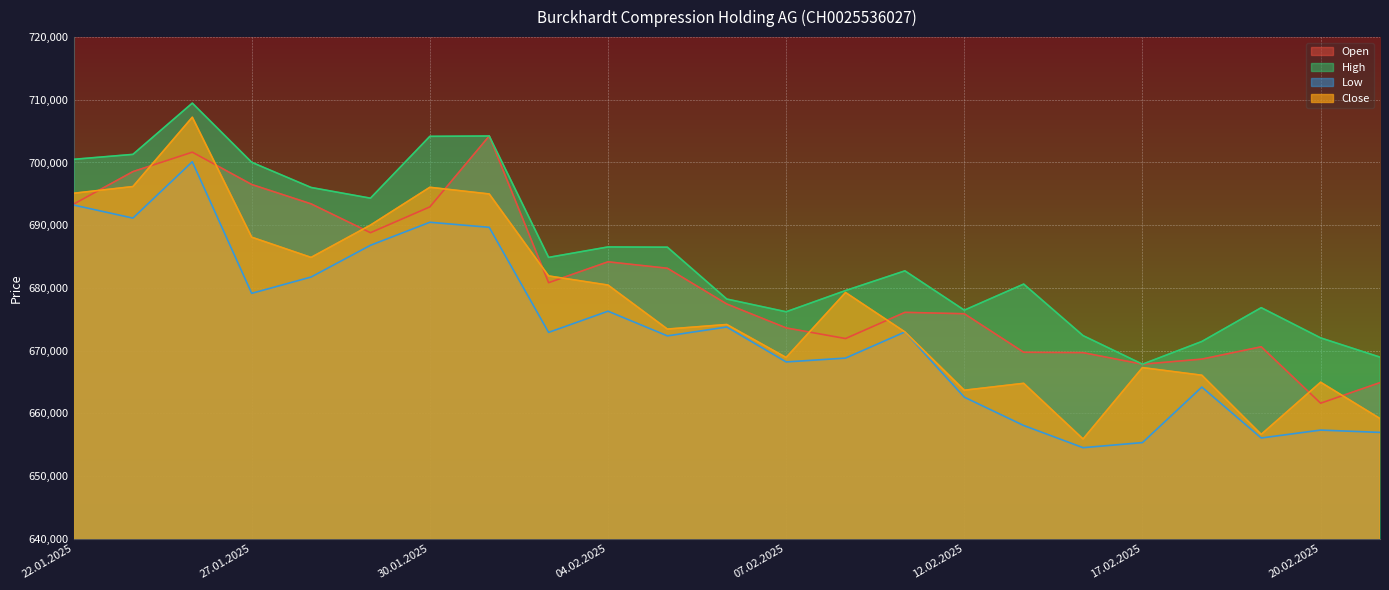

Is it true that Close equals 150057 at 03.02.2025?

False